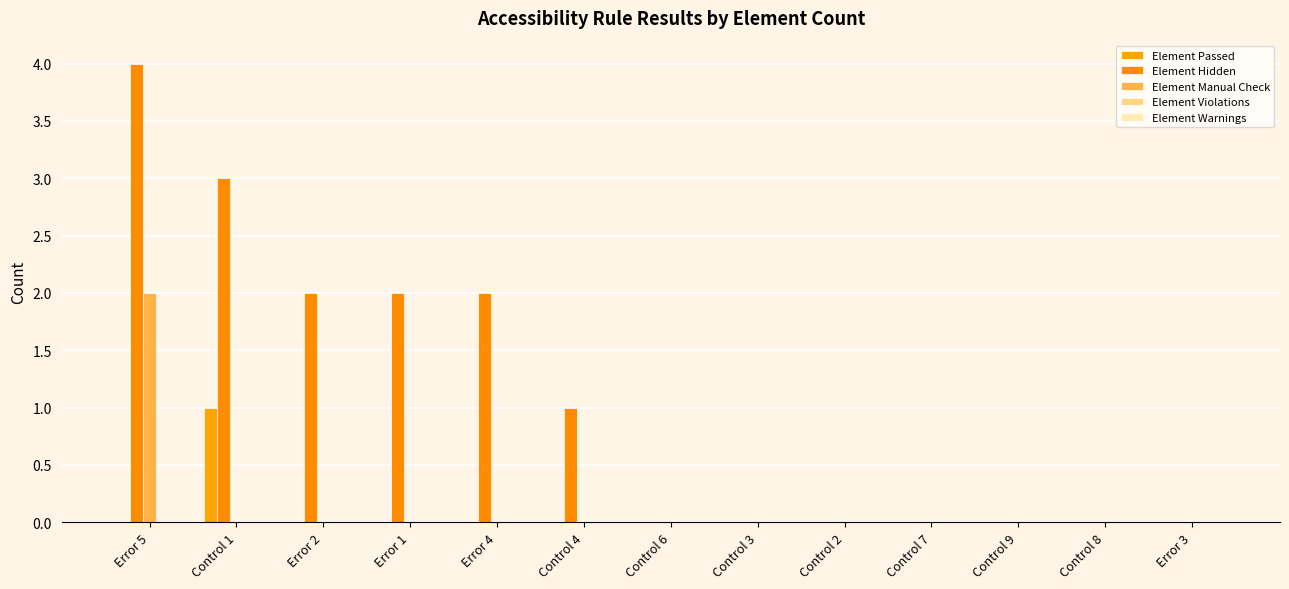

Is it true that Element Manual Check equals -1 at Control 2?

False